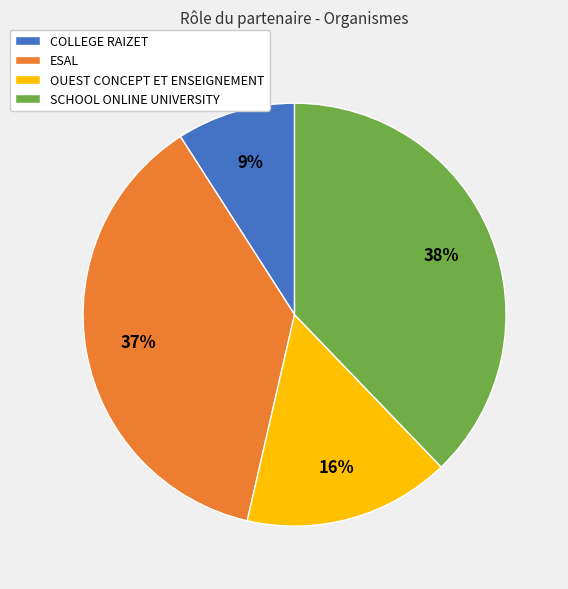

To the nearest percent, what percentage of the pie is SCHOOL ONLINE UNIVERSITY?

38%